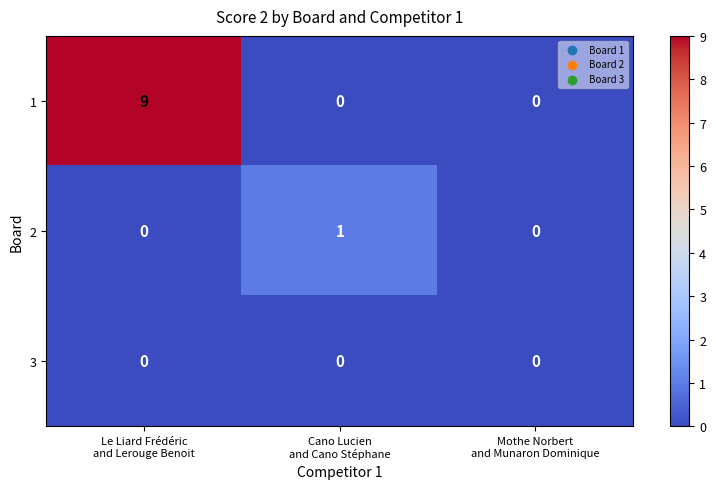

What is the average value of the 1 series?

3